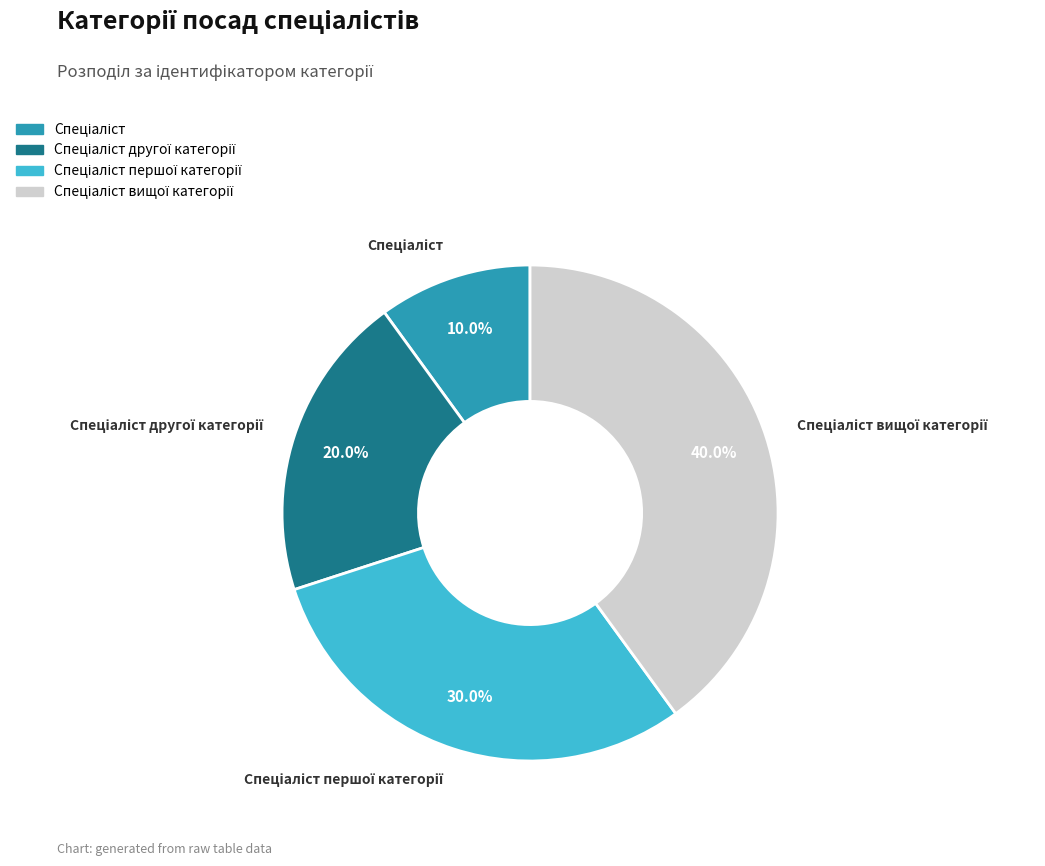

Count the number of slices in the pie.

4